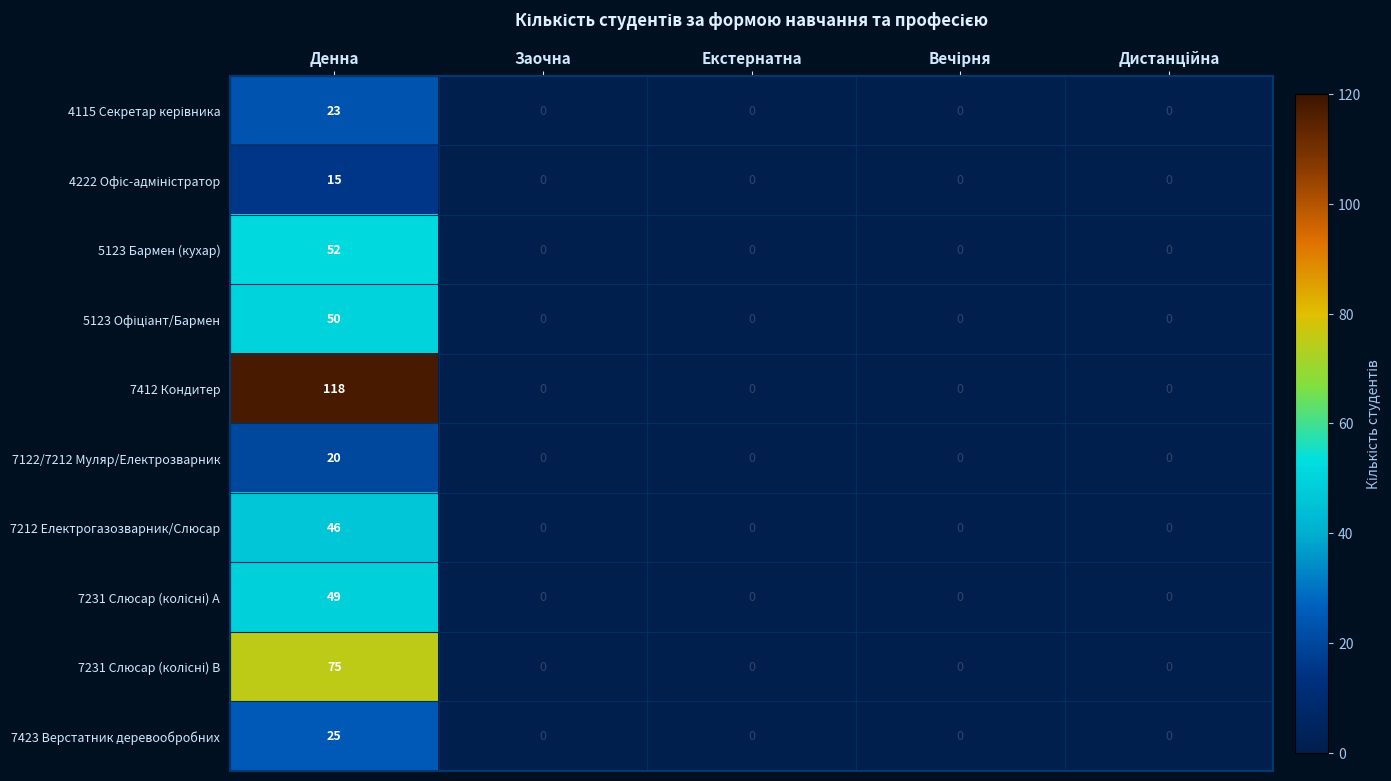

Which category has the highest value in the 7423 Верстатник деревообробних series?

Денна